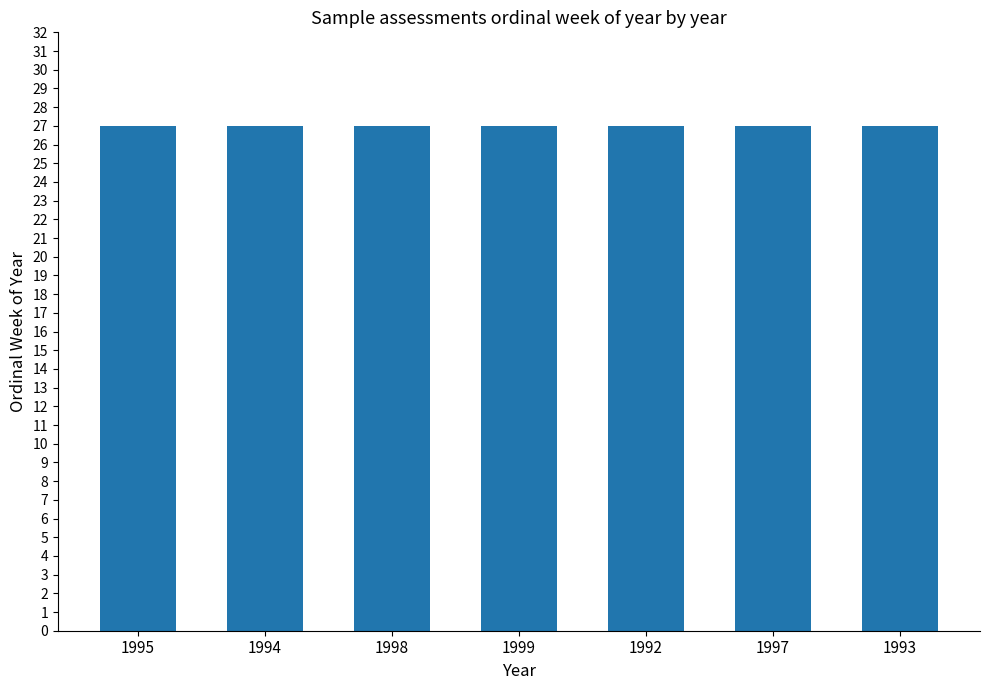

How many series are shown in this chart?

1